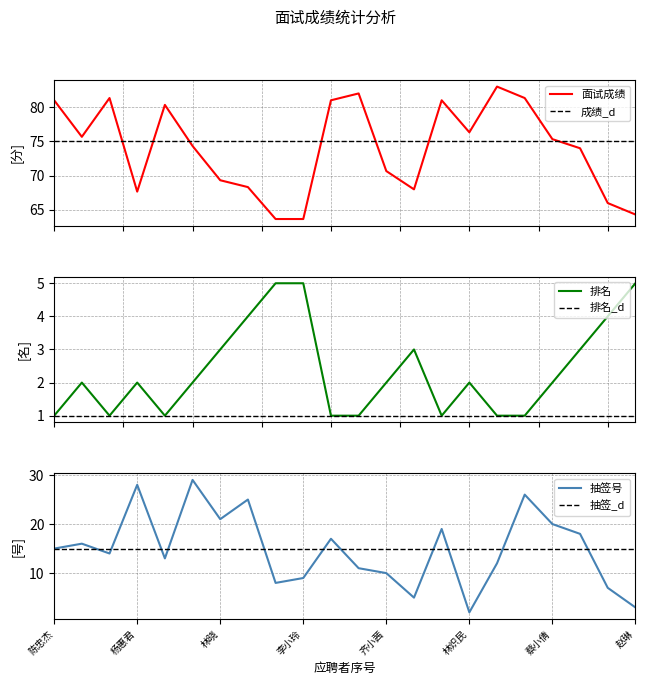

Is it true that 抽签号 equals 13.8 at 李小玲?

False